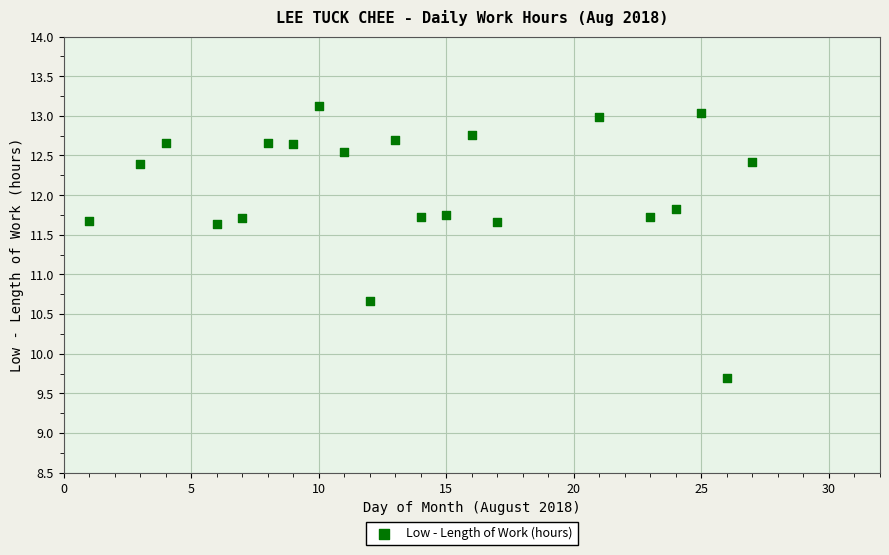

What Y value in the scatter plot is closest to 11?

10.7